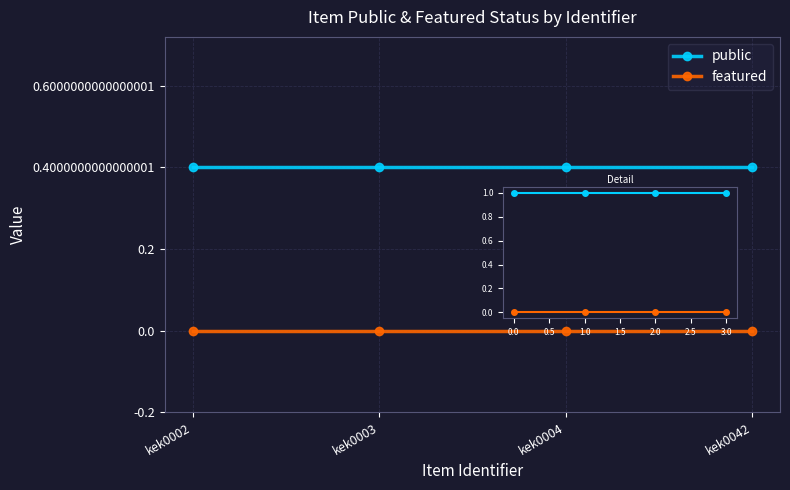

What is the average value of the public series?

1